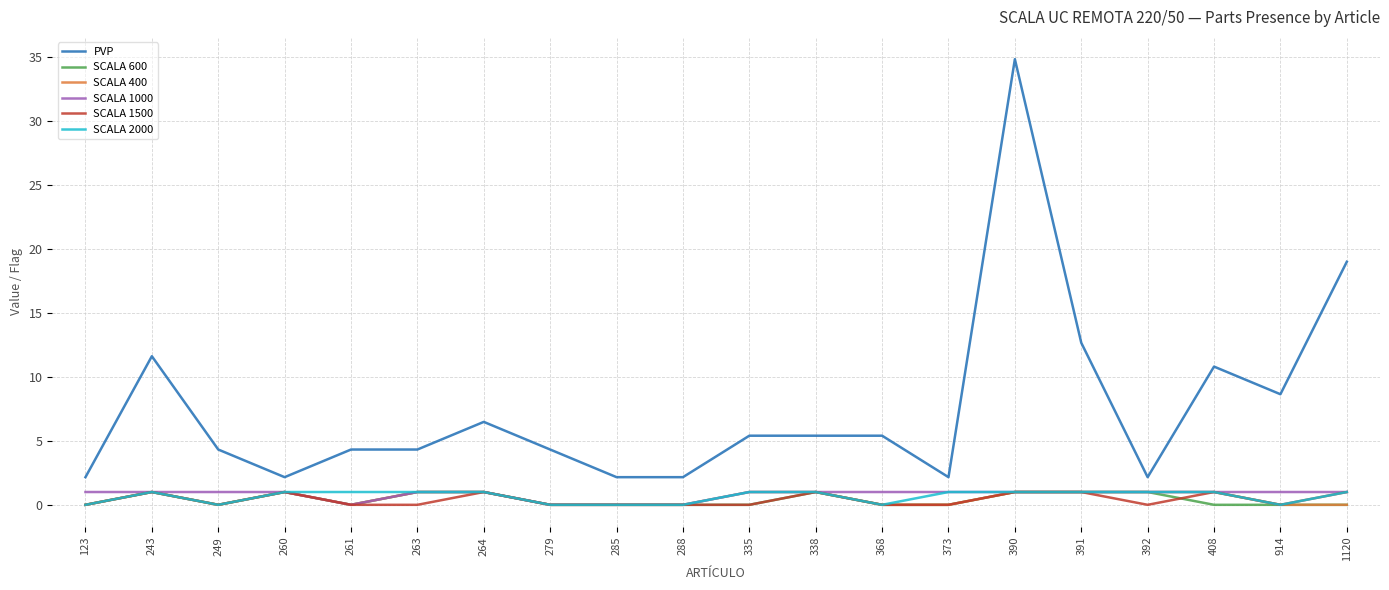

Does the chart have visible grid lines?

Yes